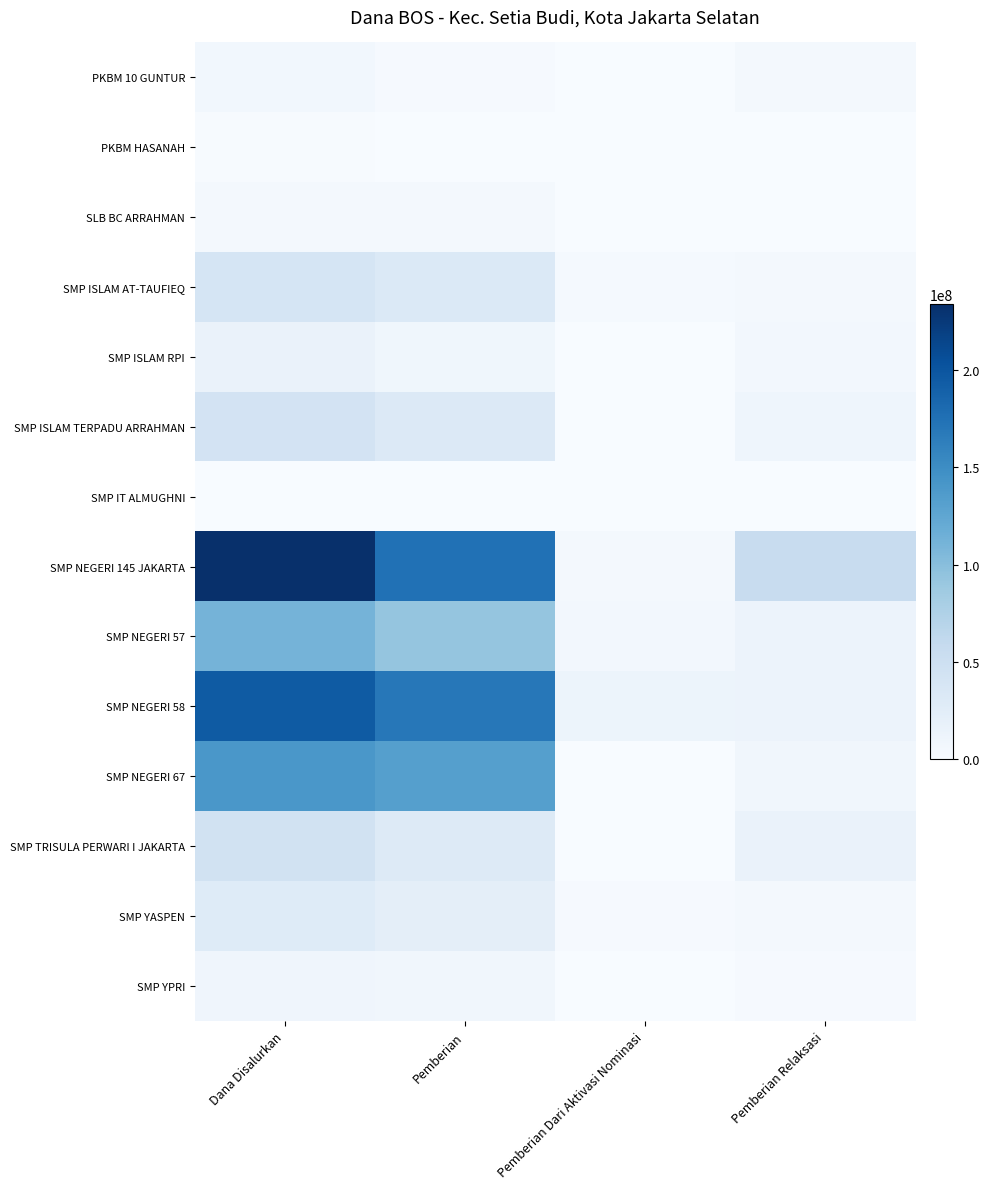

List the series in order of their peak value, lowest first.

SMP IT ALMUGHNI, PKBM HASANAH, SLB BC ARRAHMAN, PKBM 10 GUNTUR, SMP YPRI, SMP ISLAM RPI, SMP YASPEN, SMP ISLAM AT-TAUFIEQ, SMP ISLAM TERPADU ARRAHMAN, SMP TRISULA PERWARI I JAKARTA, SMP NEGERI 57, SMP NEGERI 67, SMP NEGERI 58, SMP NEGERI 145 JAKARTA